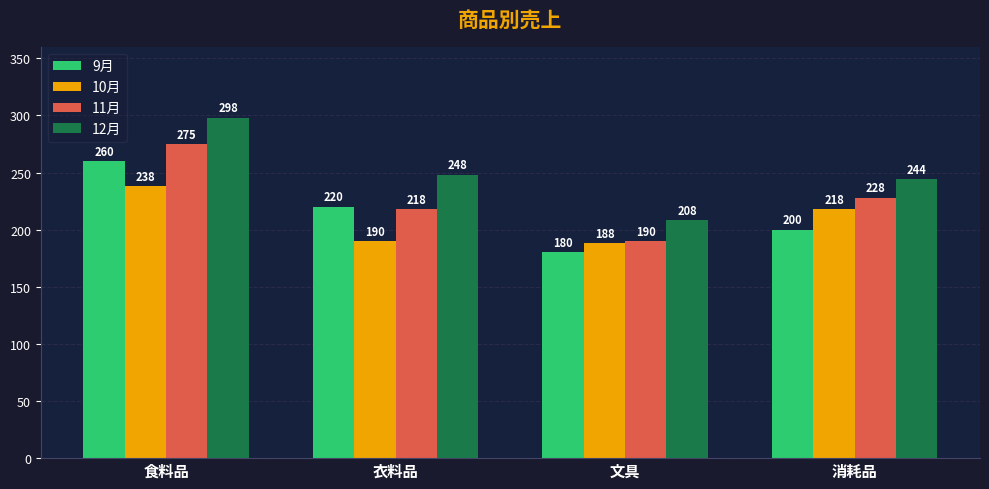

Count the number of data series in this chart.

4